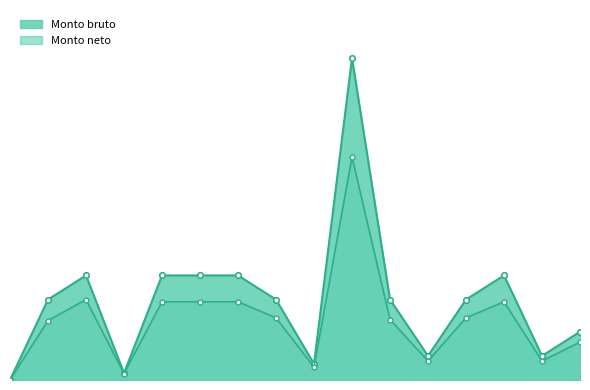

Is the value of Monto neto at 6 greater than the value of Monto bruto at 9?

Yes